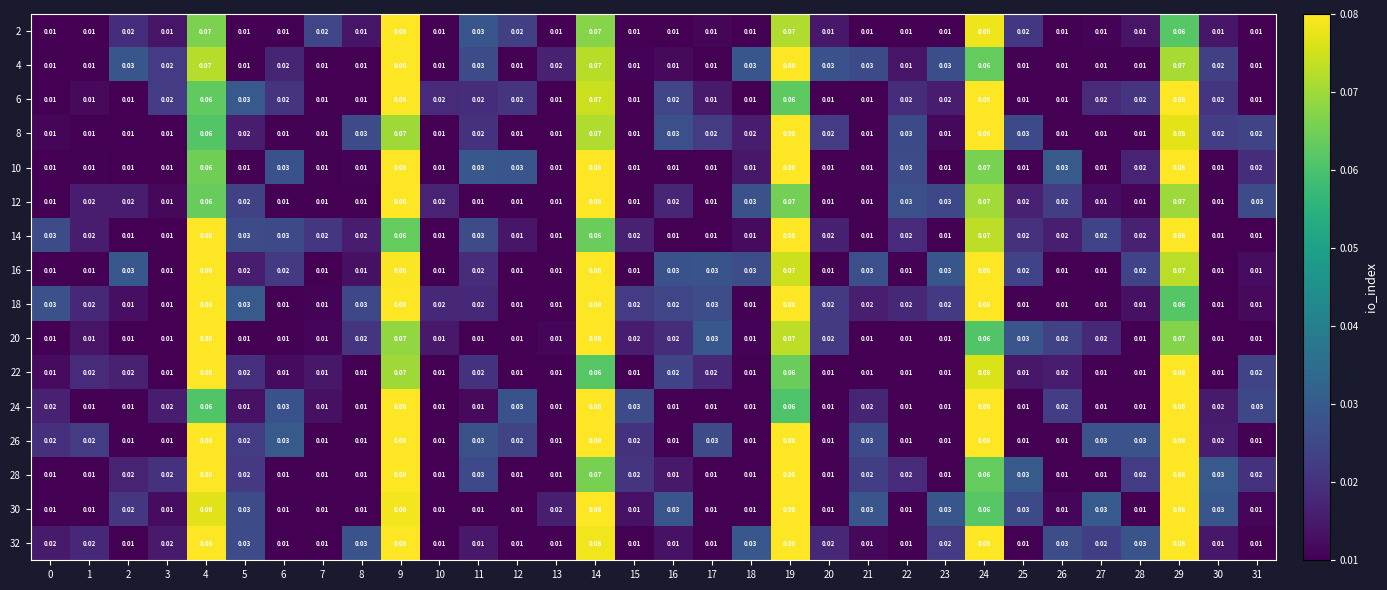

Is the value of 8 at 8 greater than the value of 26 at 25?

Yes